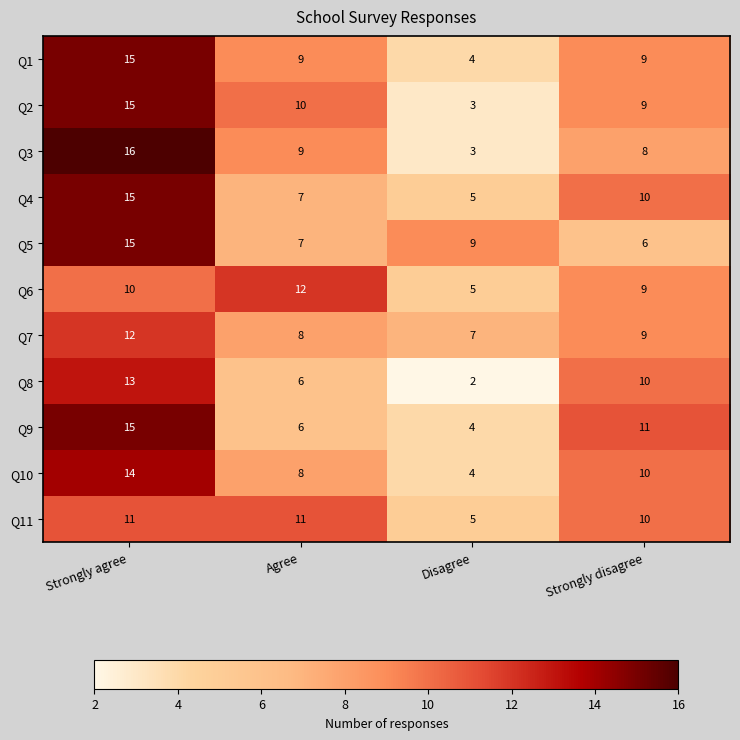

Between Strongly agree and Disagree, which series saw the biggest shift?

Q3